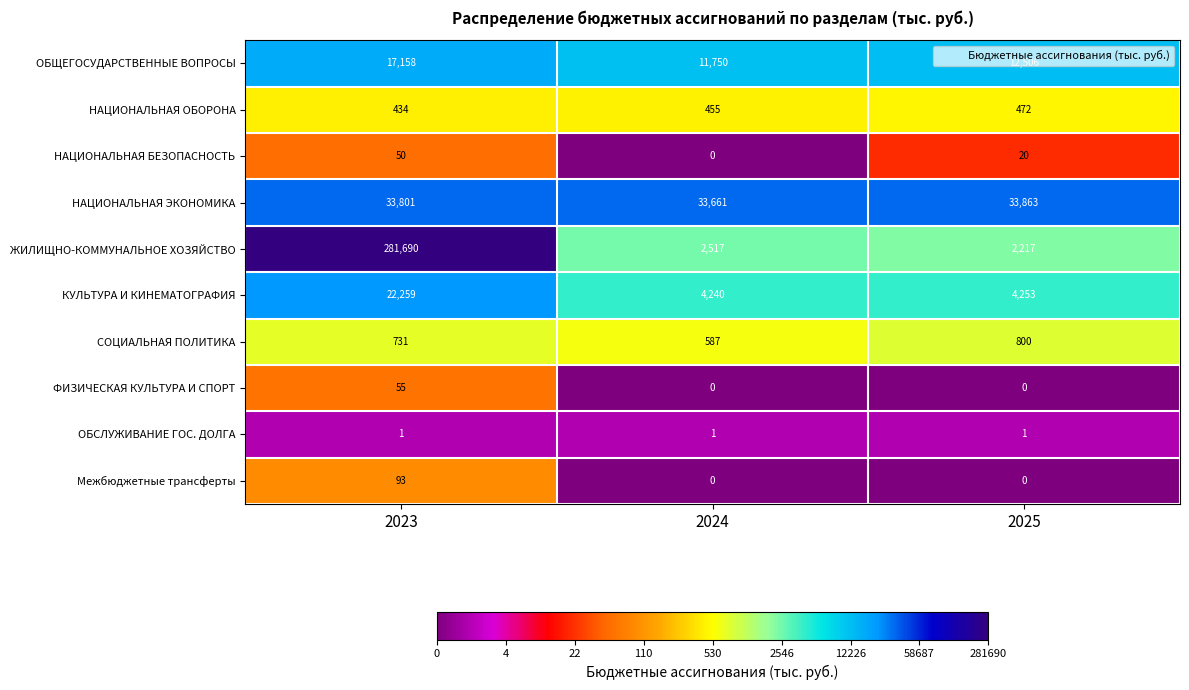

What is the difference between the СОЦИАЛЬНАЯ ПОЛИТИКА values at 2024 and 2025?

213